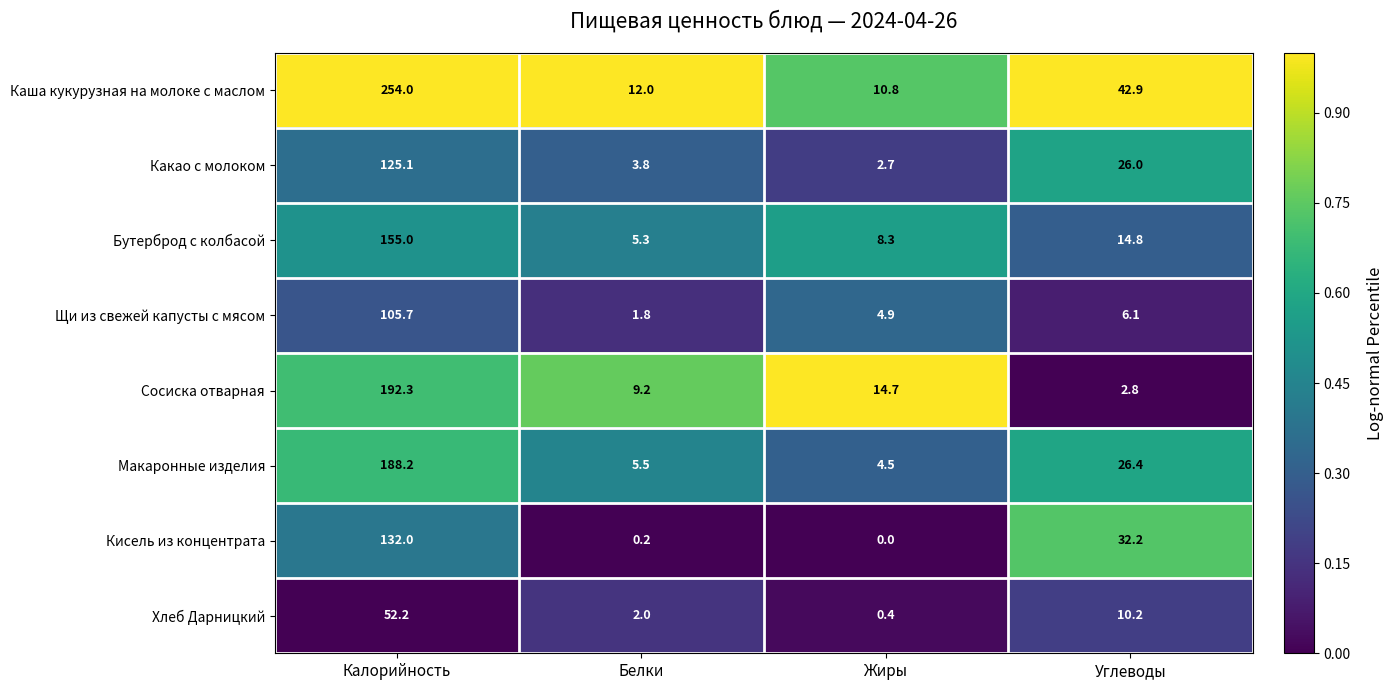

Which series has the largest range (max minus min)?

Каша кукурузная на молоке с маслом